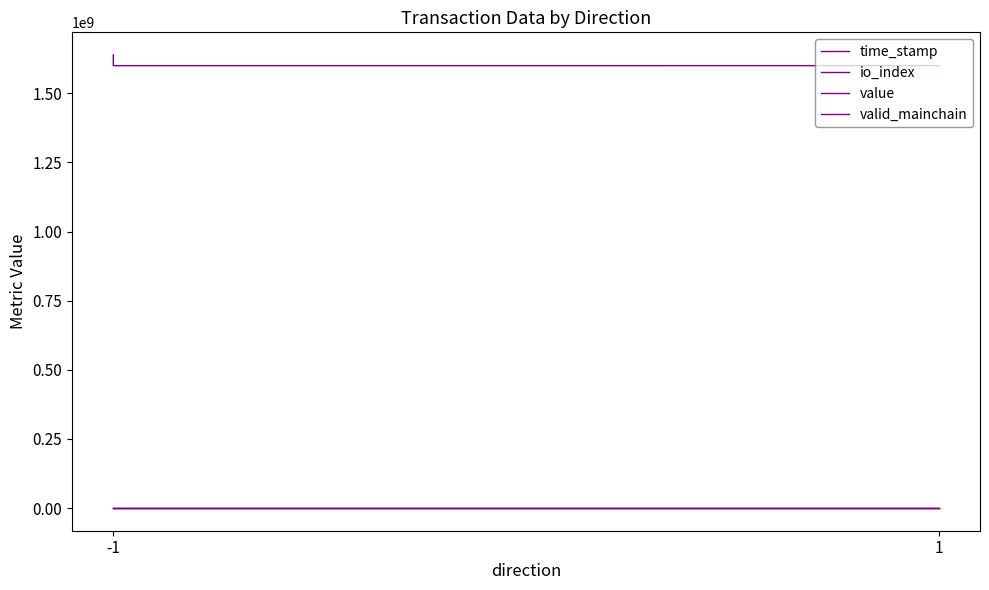

At which label is value closest to 1?

-1